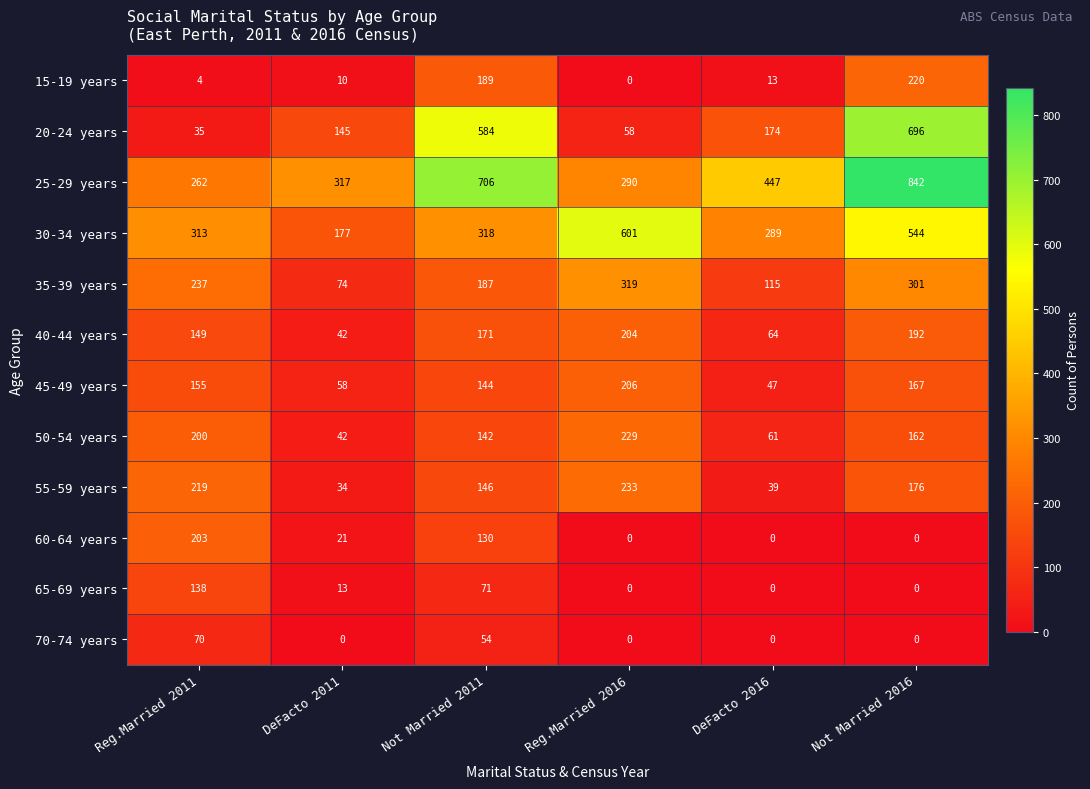

What value does the 35-39 years series have at Reg.Married 2016, to the nearest 50?

300